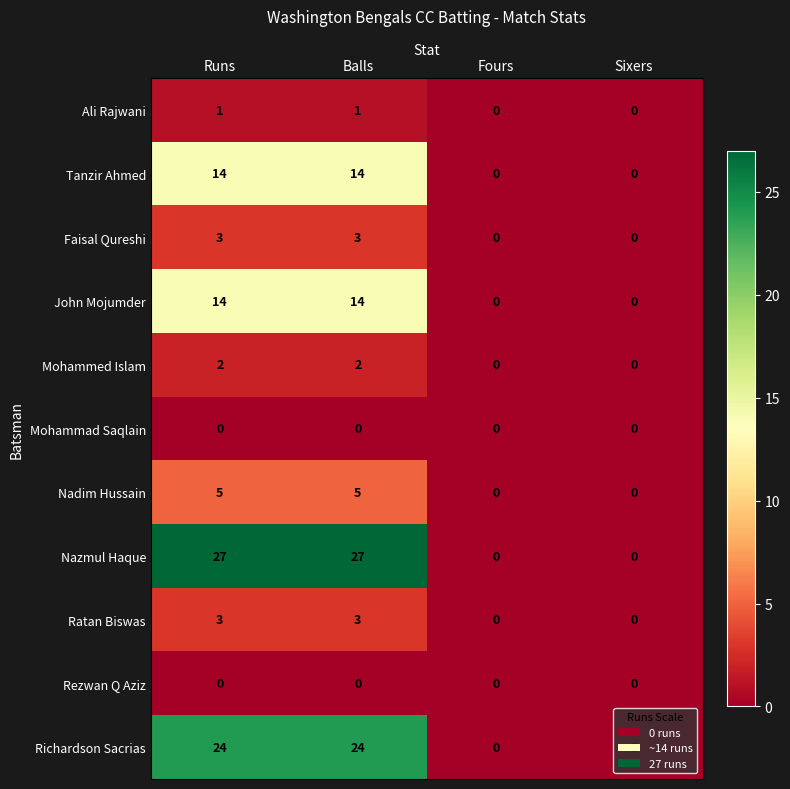

What is the highest value of the John Mojumder series?

14